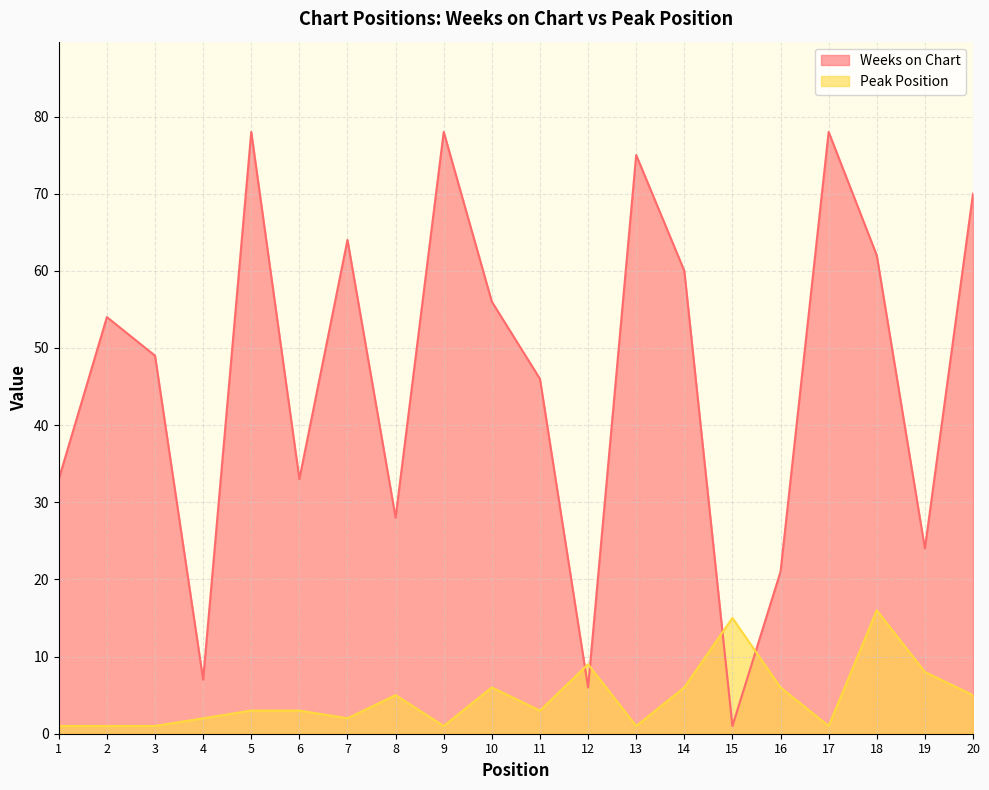

How many lines are shown in the chart?

2